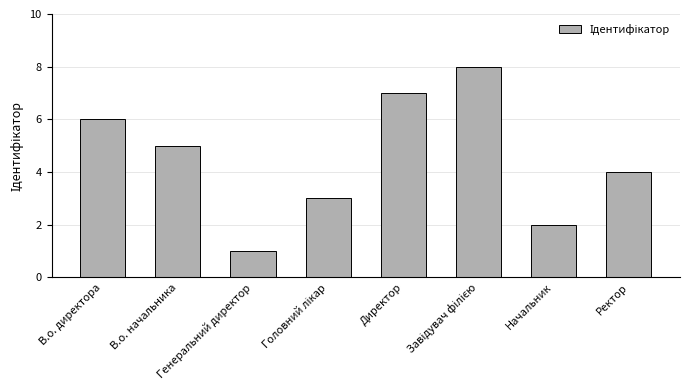

The value at Ректор is 4. True or false?

True